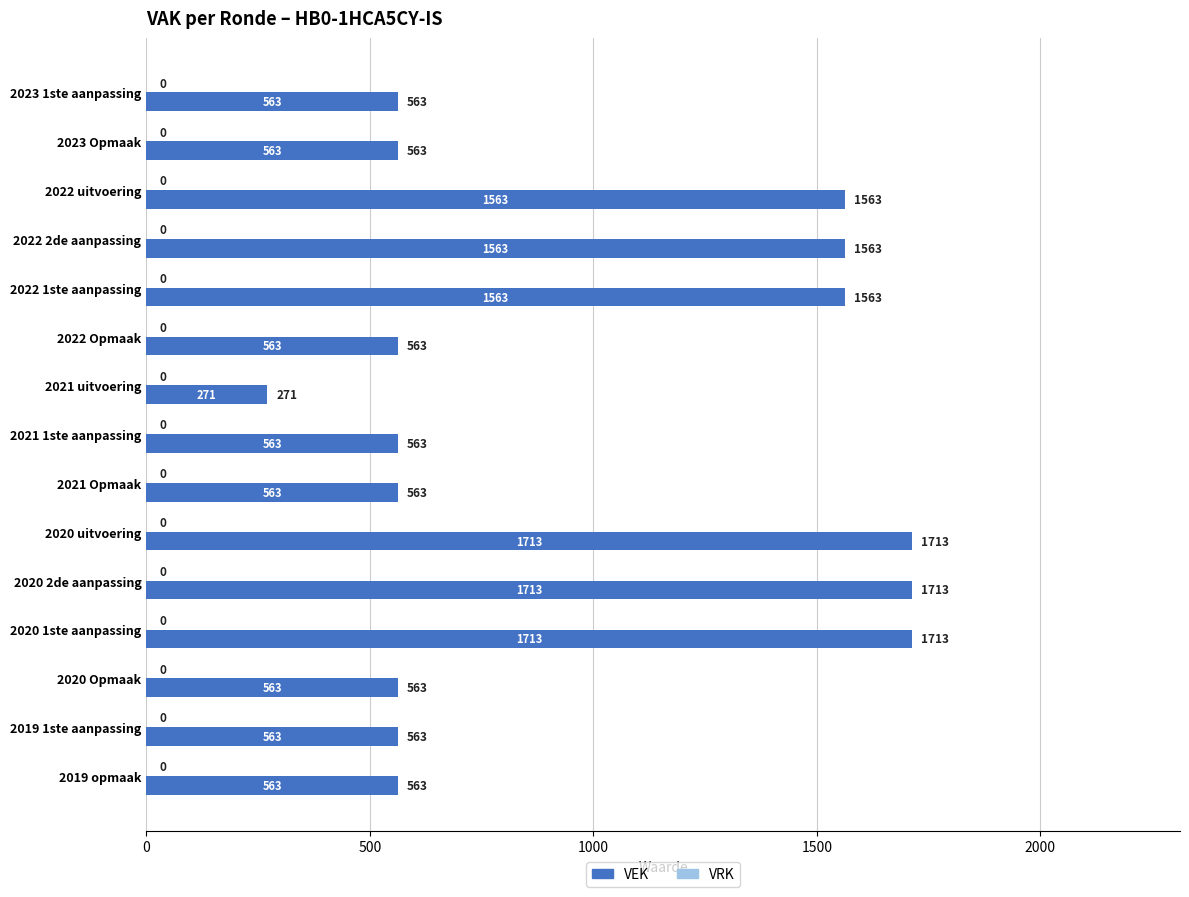

What is the label of the 14th bar from the bottom?

2023 Opmaak